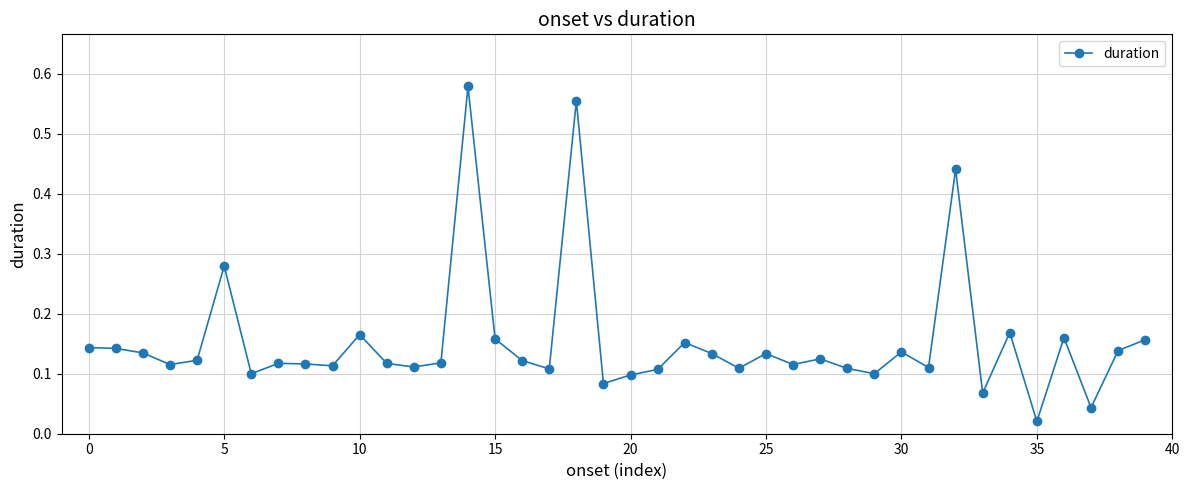

What is the sum of all values?

6.1